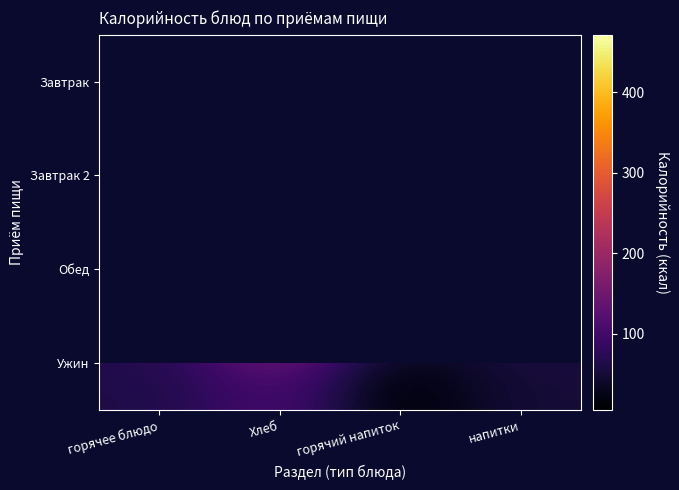

How many data points in Ужин are above 62?

1